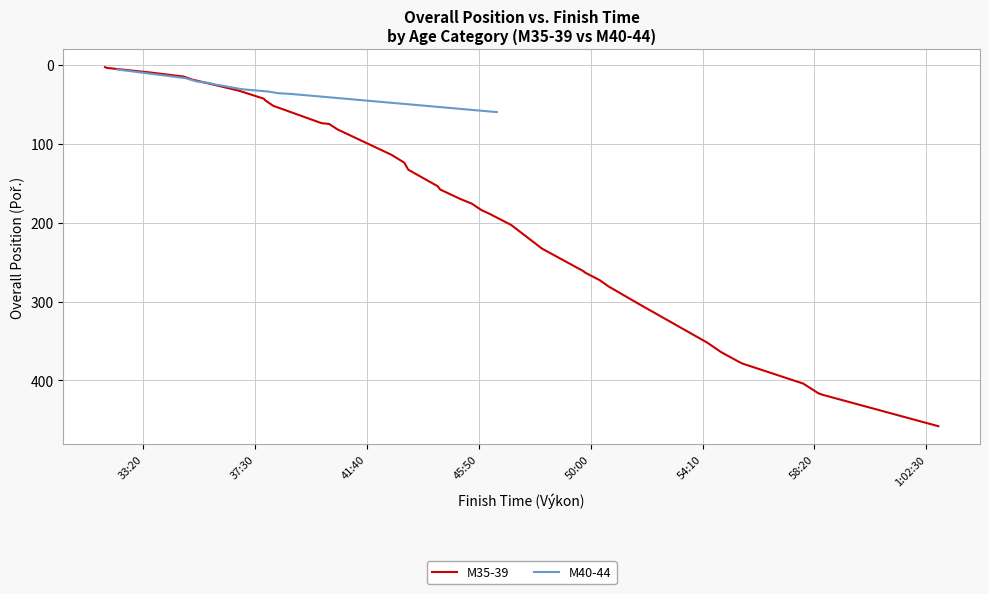

What is the average value of the M35-39 series?

181